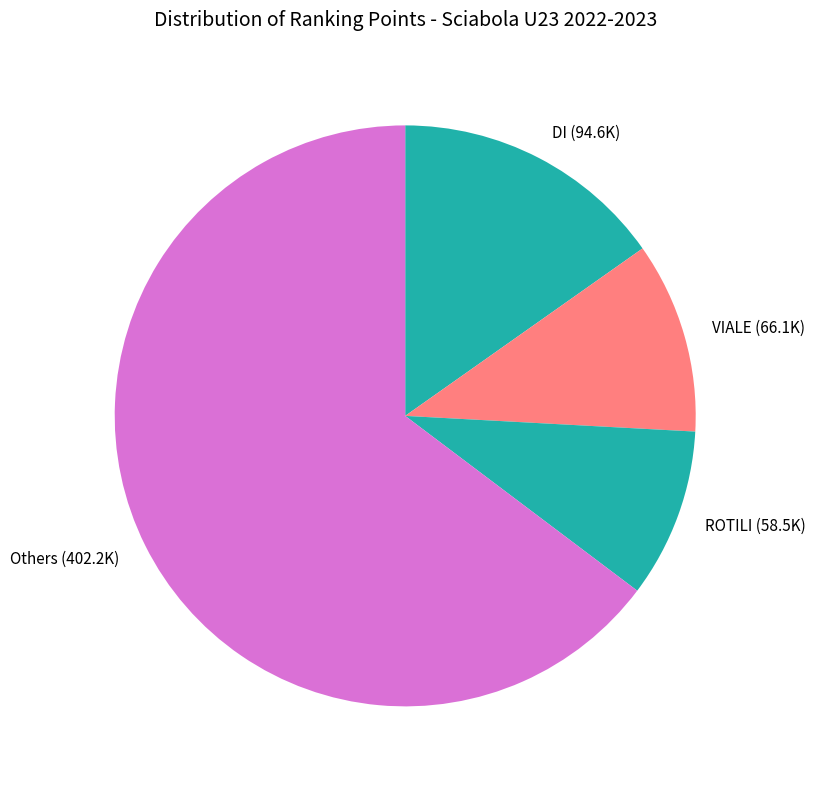

Which category has the smallest portion of the pie?

ROTILI (58.5K)